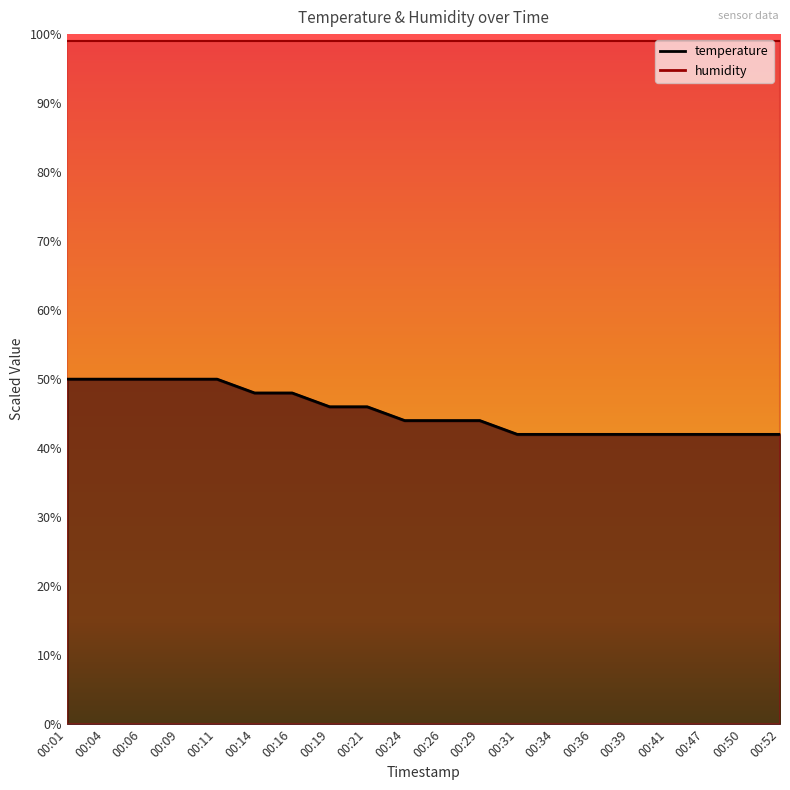

Count the number of categories in the chart.

20